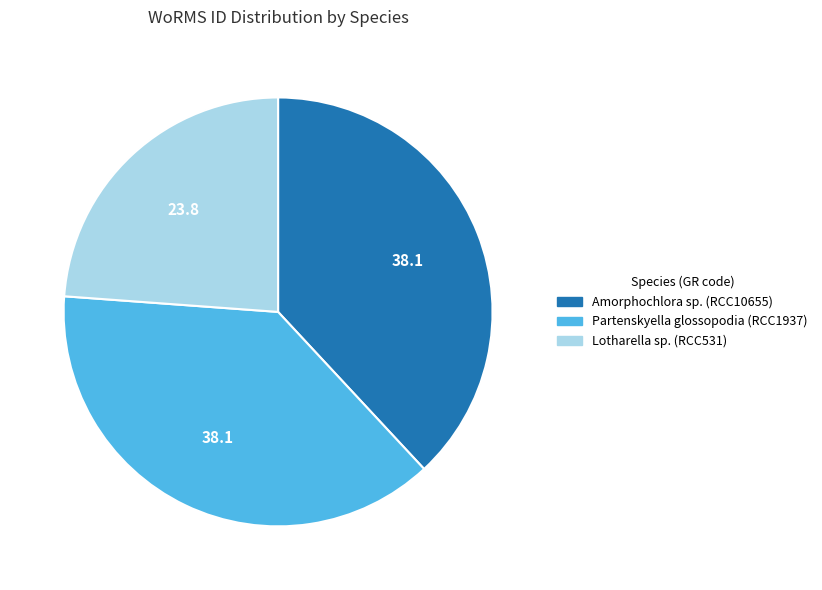

Is it true that Partenskyella glossopodia is 38% of the pie?

True